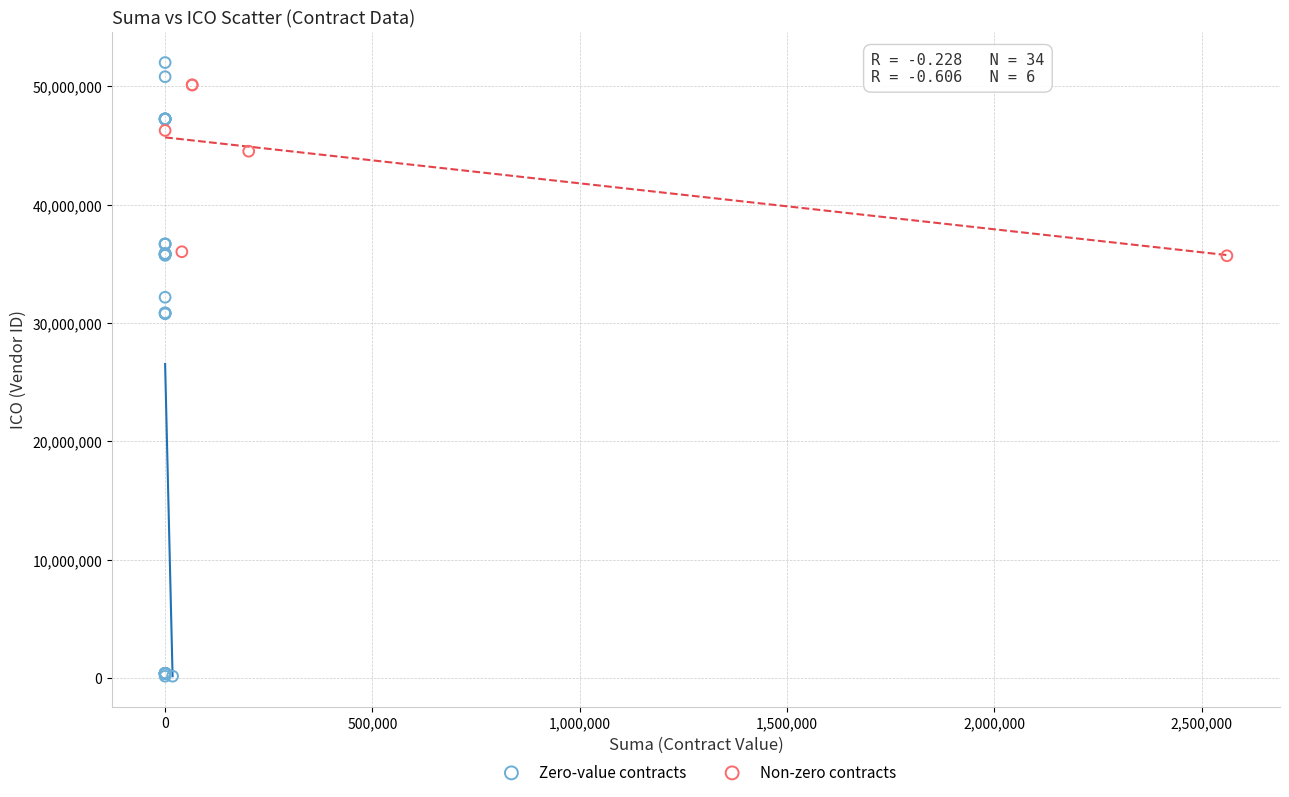

Which series has the largest Y range (max minus min)?

Zero-value contracts